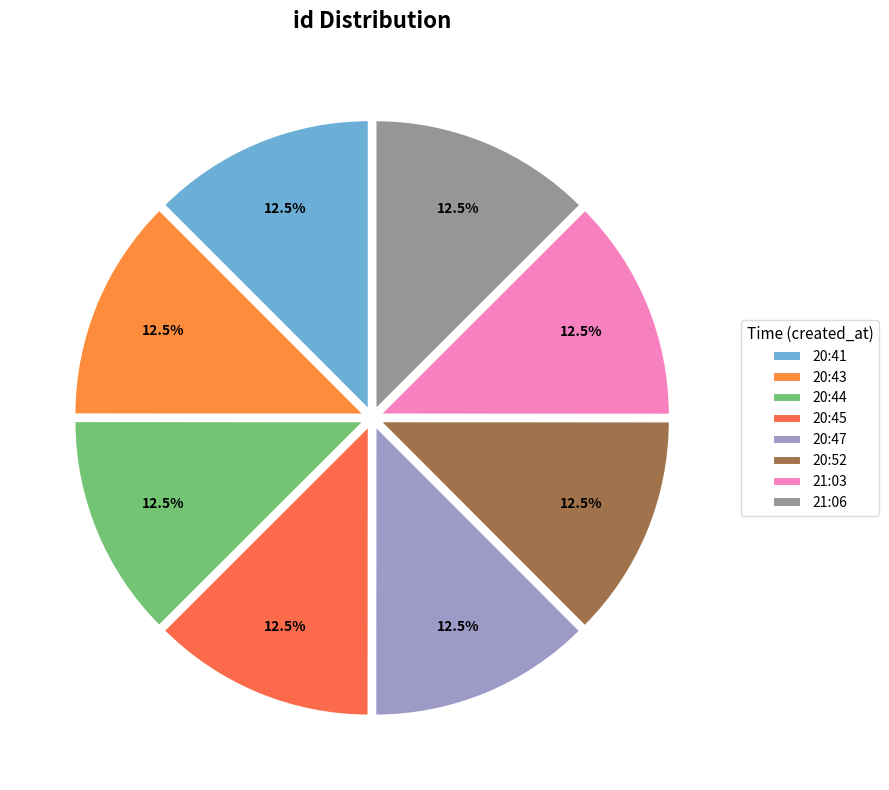

To the nearest percent, what is the combined percentage of 21:03 and 20:52?

25%